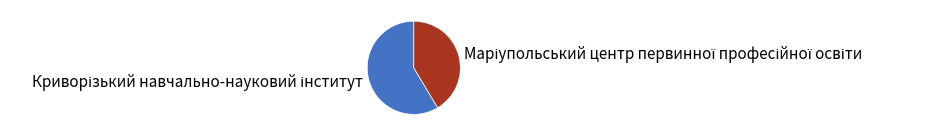

Is there any slice that represents more than half of the pie?

Yes